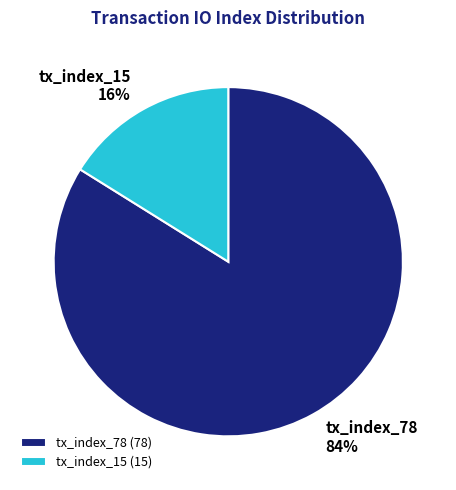

To the nearest percent, what is the average slice percentage?

50%